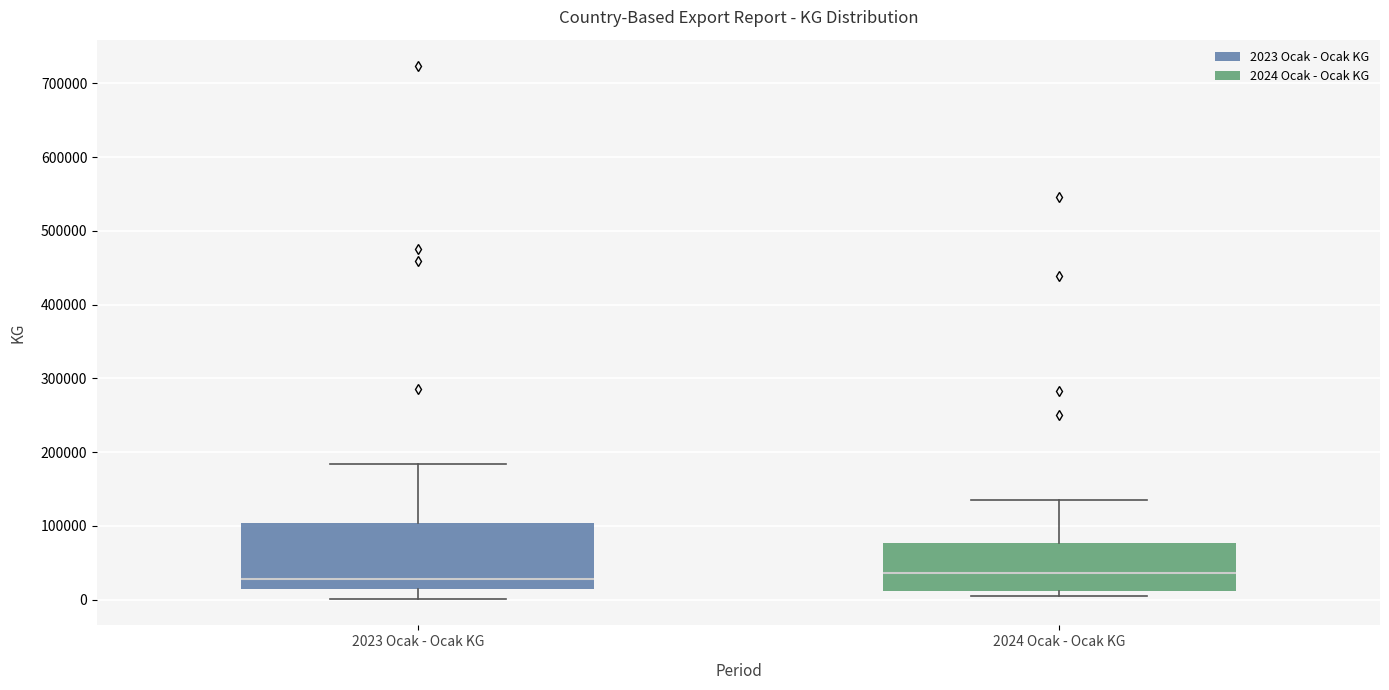

Comparing the boxes themselves (not the whiskers), which one is the tallest?

2023 Ocak - Ocak KG